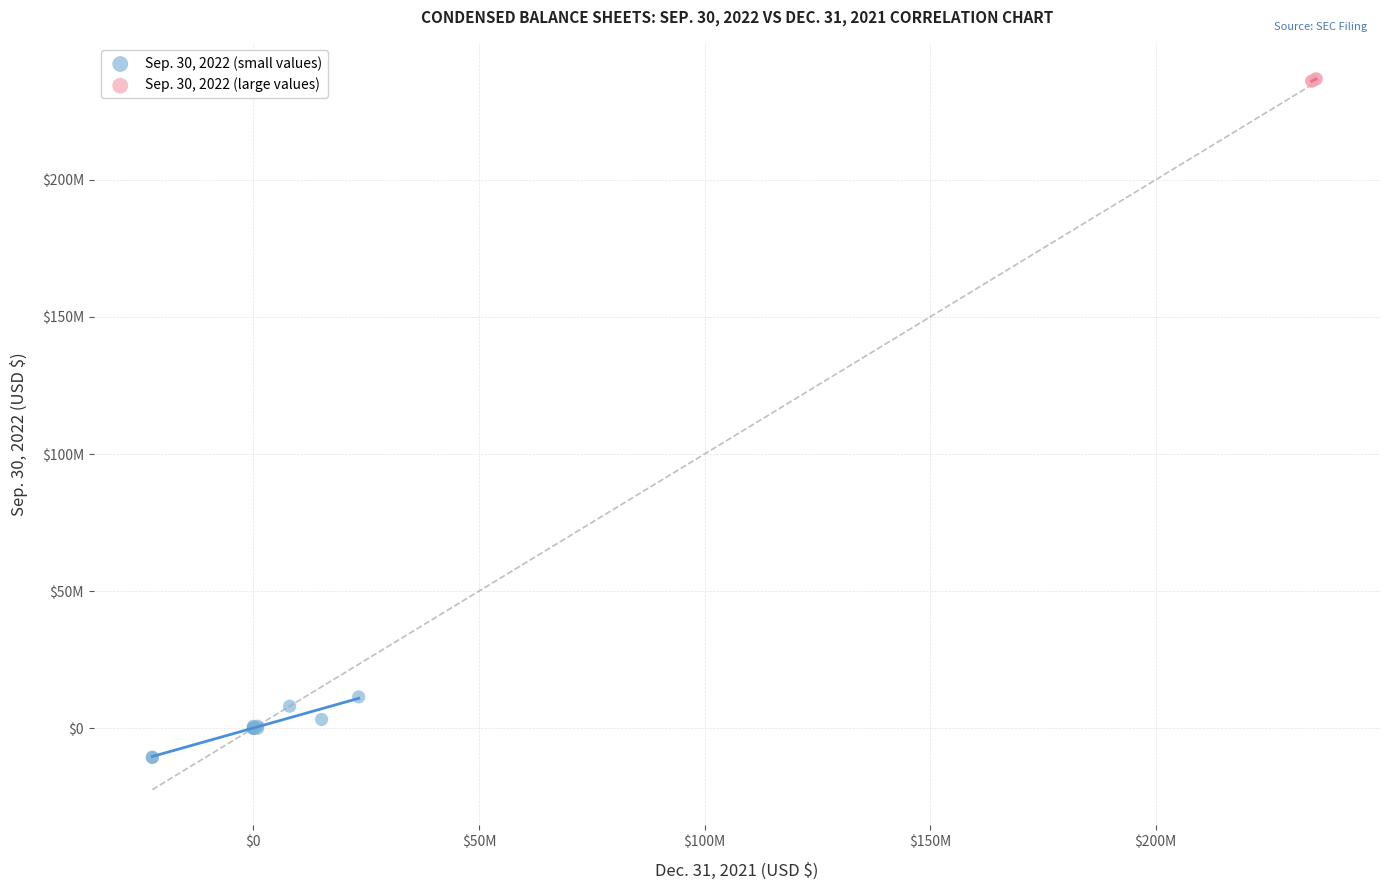

Which series reaches the minimum Y coordinate?

Sep. 30, 2022 (small values)